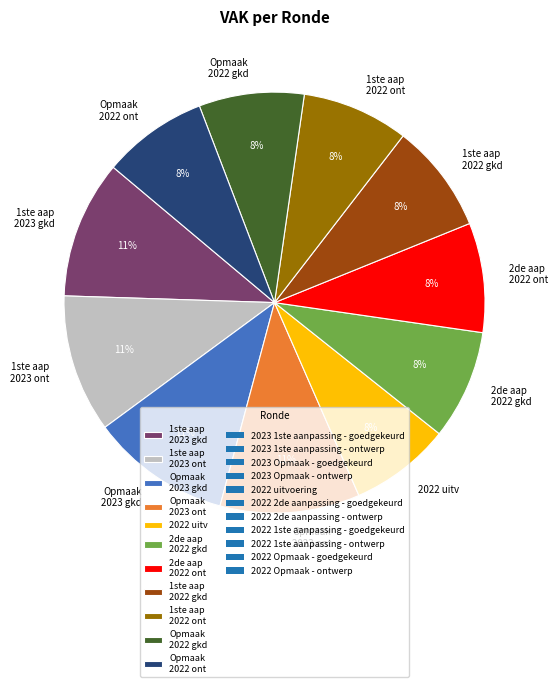

Do 2022 uitv and 1ste aap 2023 gkd together represent more than half of the pie?

No